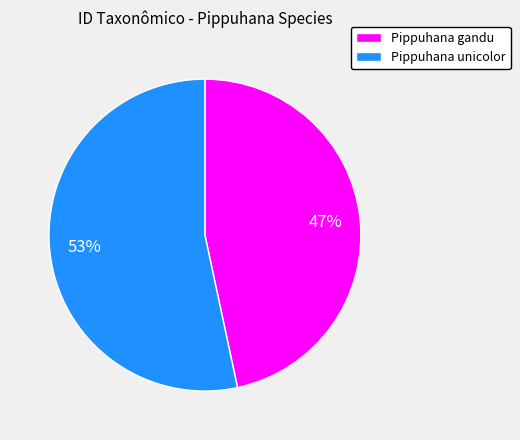

Between Pippuhana unicolor and Pippuhana gandu, which is larger?

Pippuhana unicolor